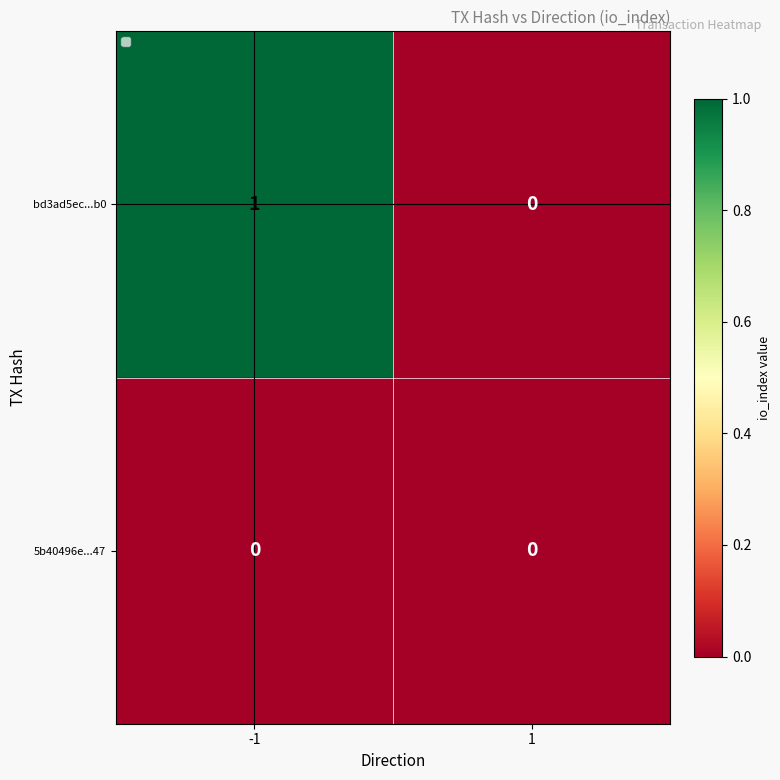

What is the spread (max minus min) of values at -1?

1